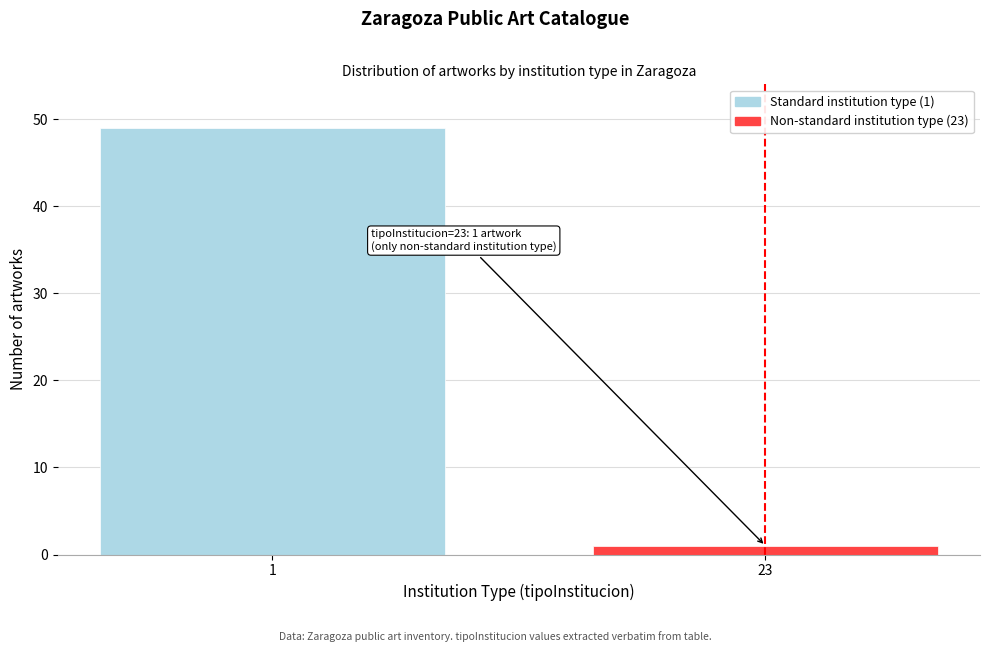

Reading left to right, list all the values displayed in this chart.

49	1